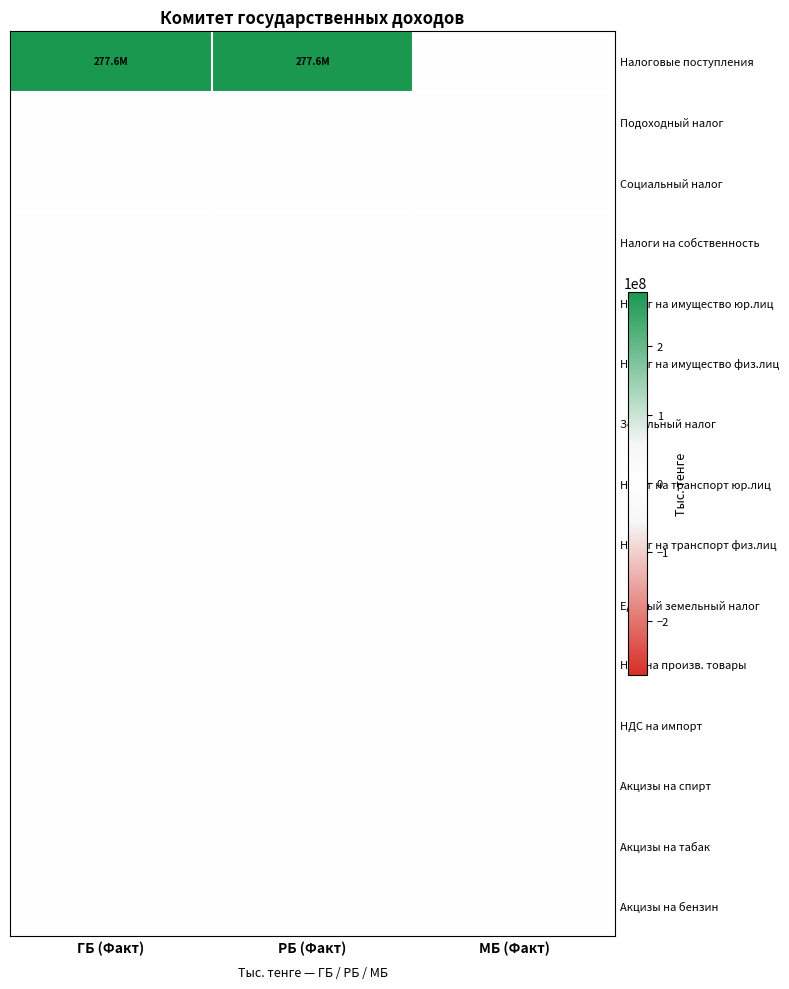

Count the number of data series in this chart.

15